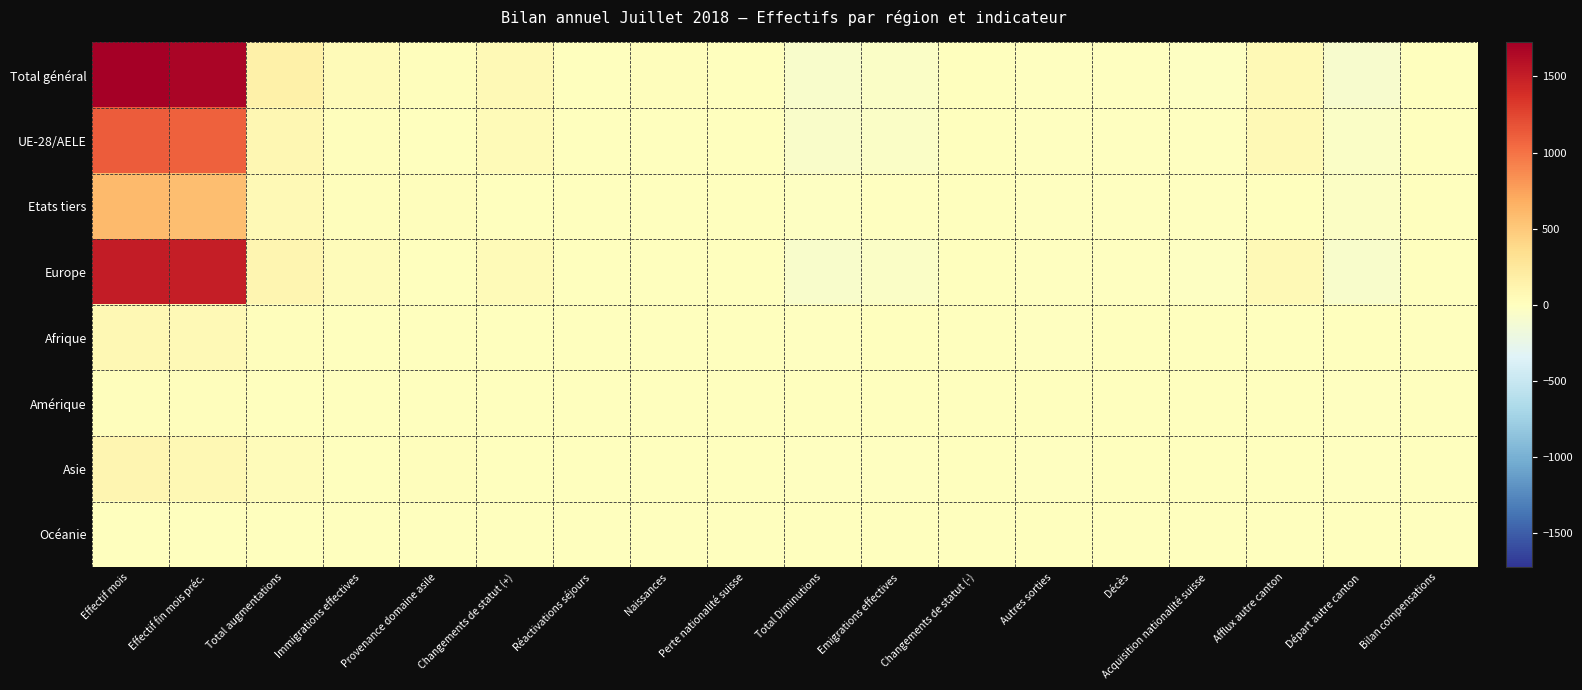

At Changements de statut (+), list the series in order from smallest to largest.

Amérique, Océanie, Afrique, Asie, Etats tiers, UE-28/AELE, Europe, Total général